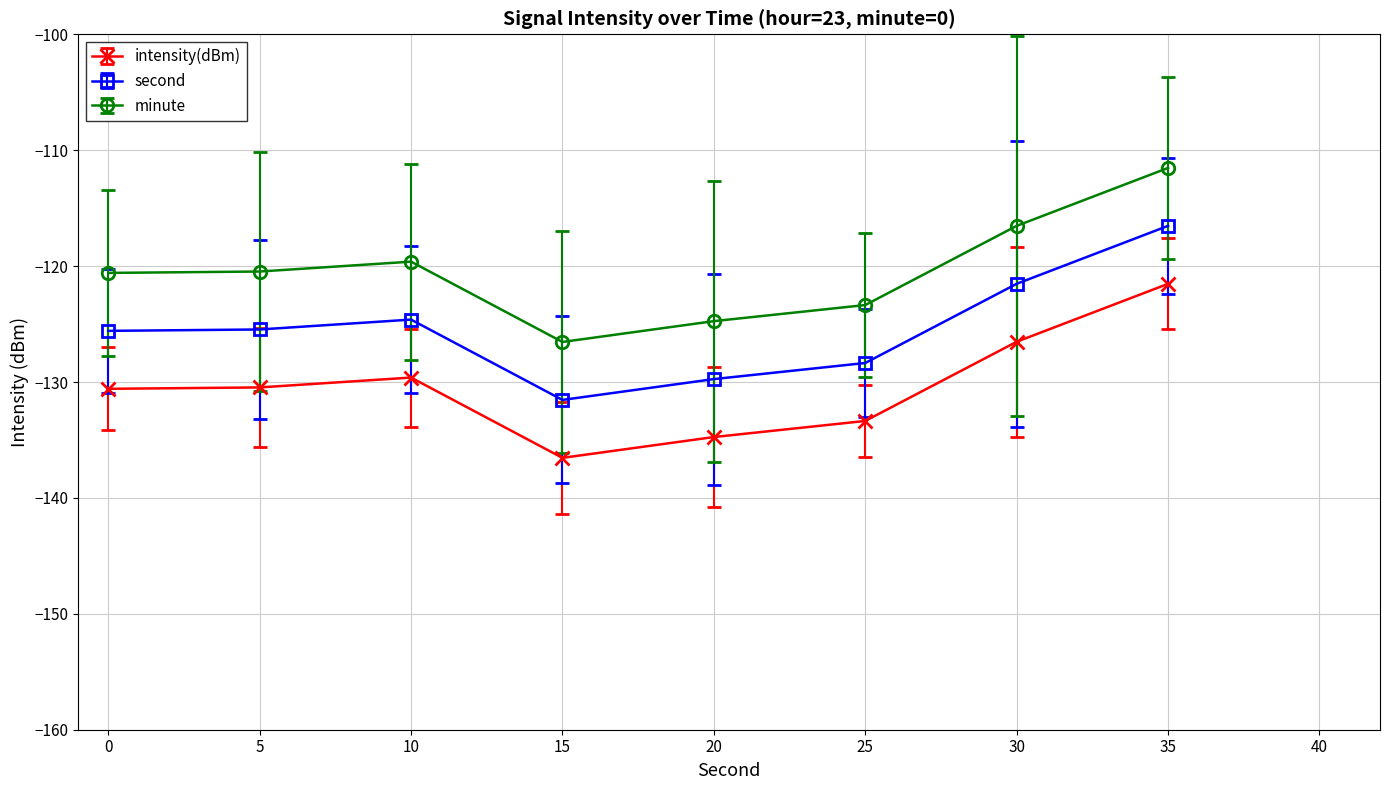

What is the difference between the second highest and second lowest values in the intensity(dBm) series?

8.2